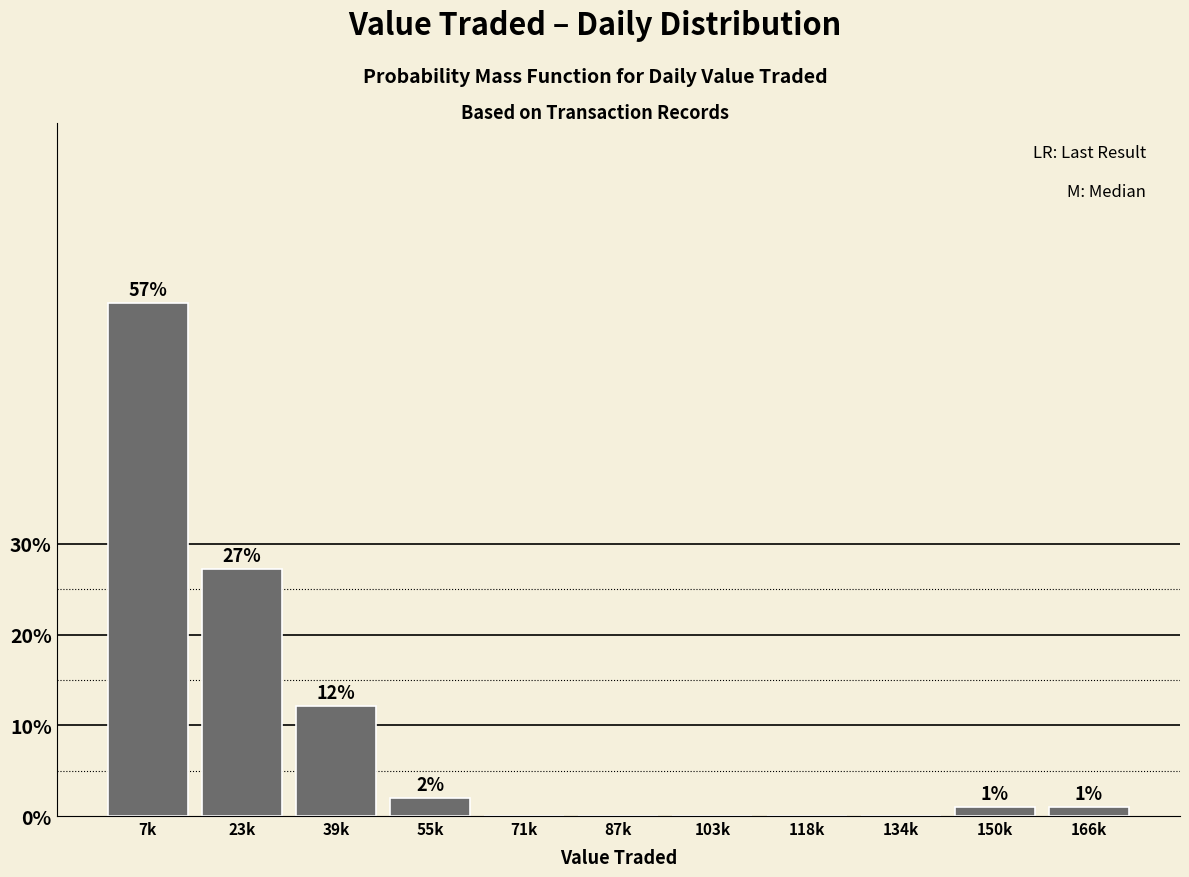

Between 71k and 7k, which is larger?

7k